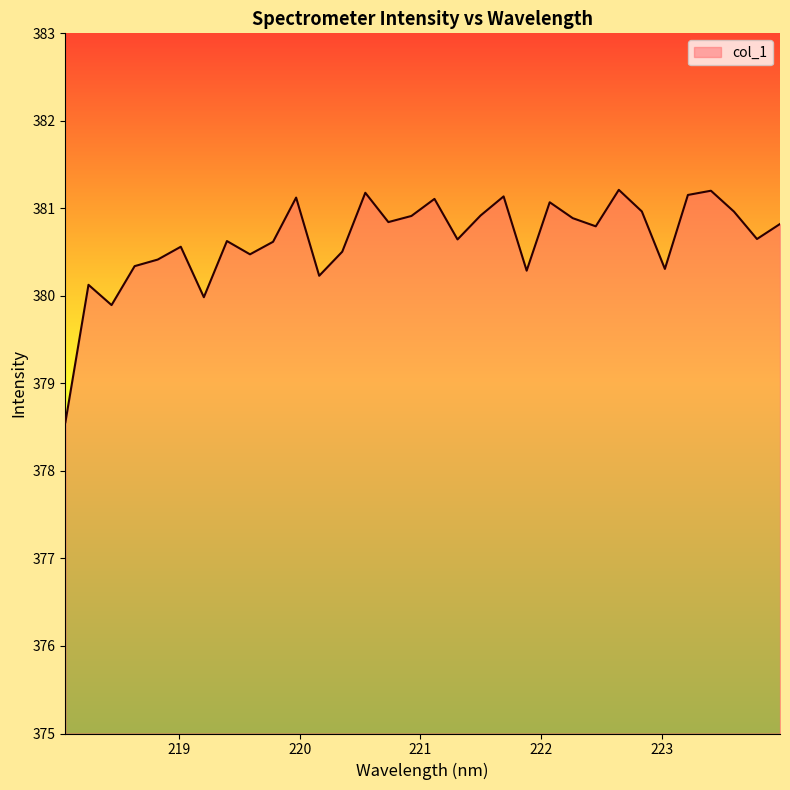

What is the smallest value displayed?

378.6